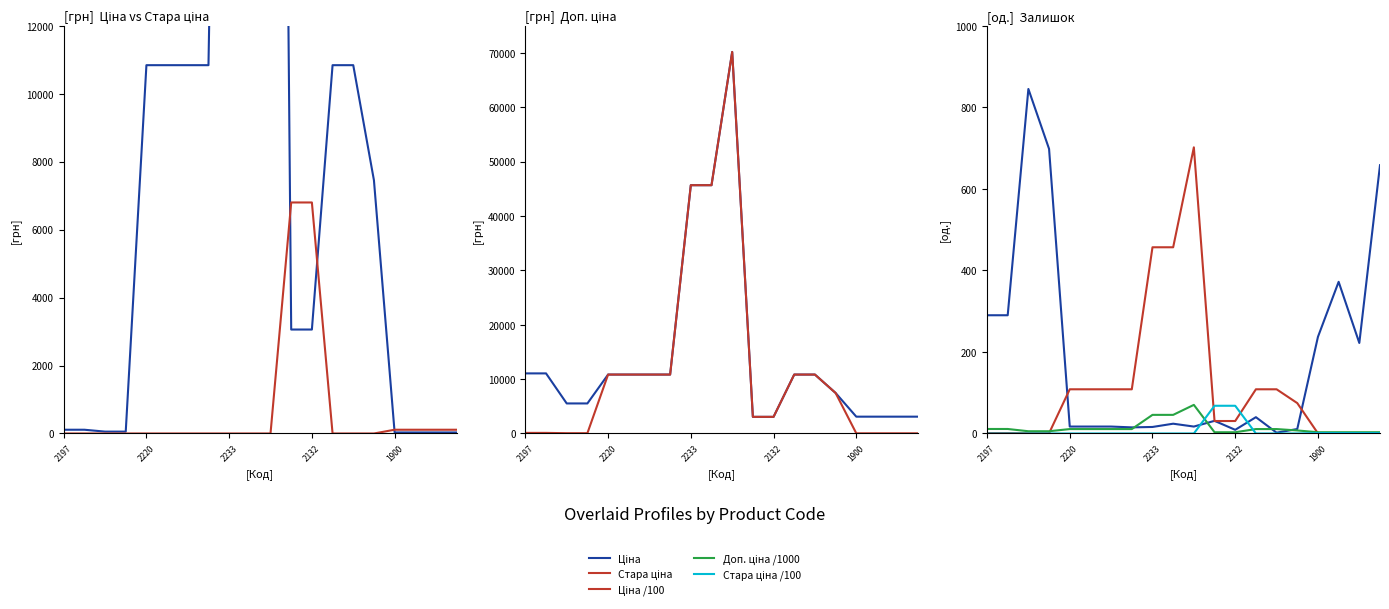

How many intersections are there between Стара ціна and Залишок?

2